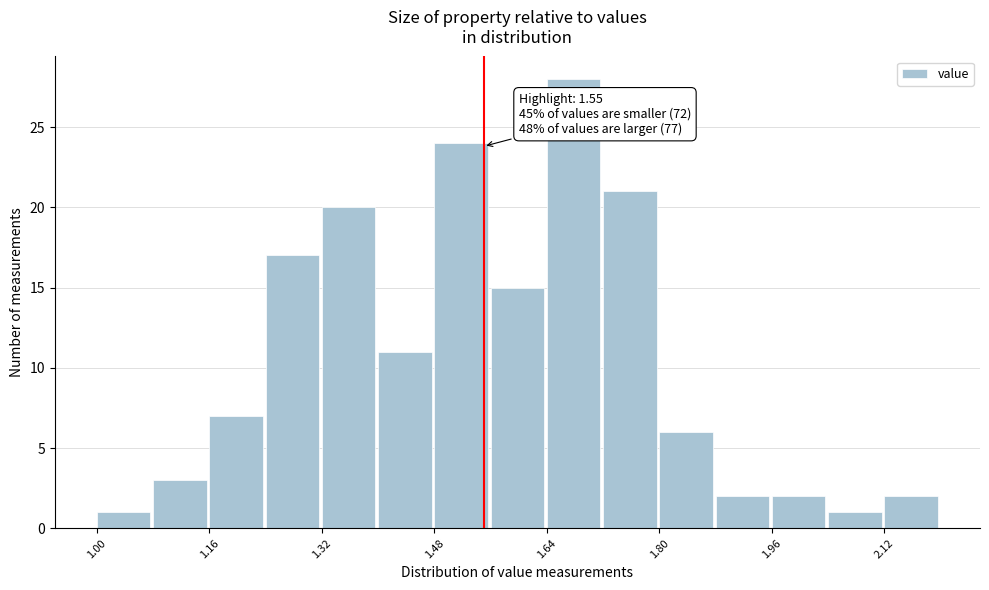

Over which range of the x-axis is the bar tallest?

1.64 to 1.72